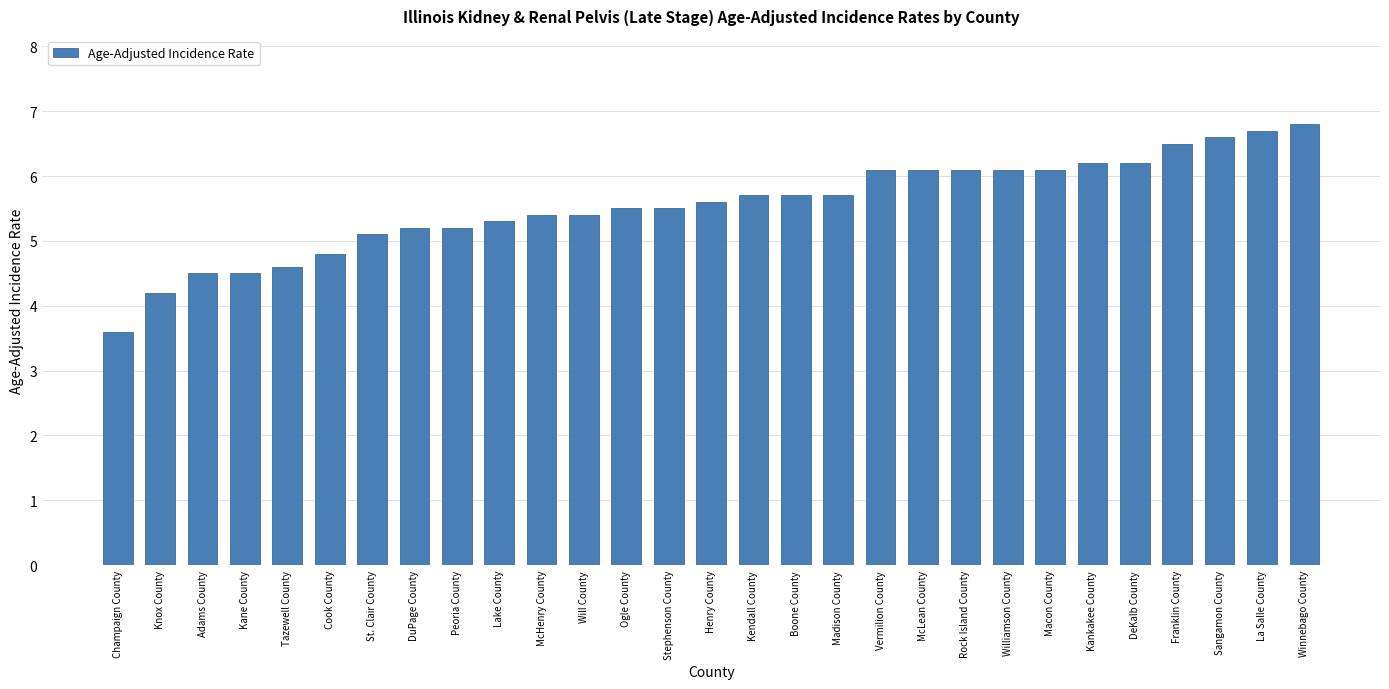

Approximately how many times larger is the value at Stephenson County compared to Kane County?

1.2